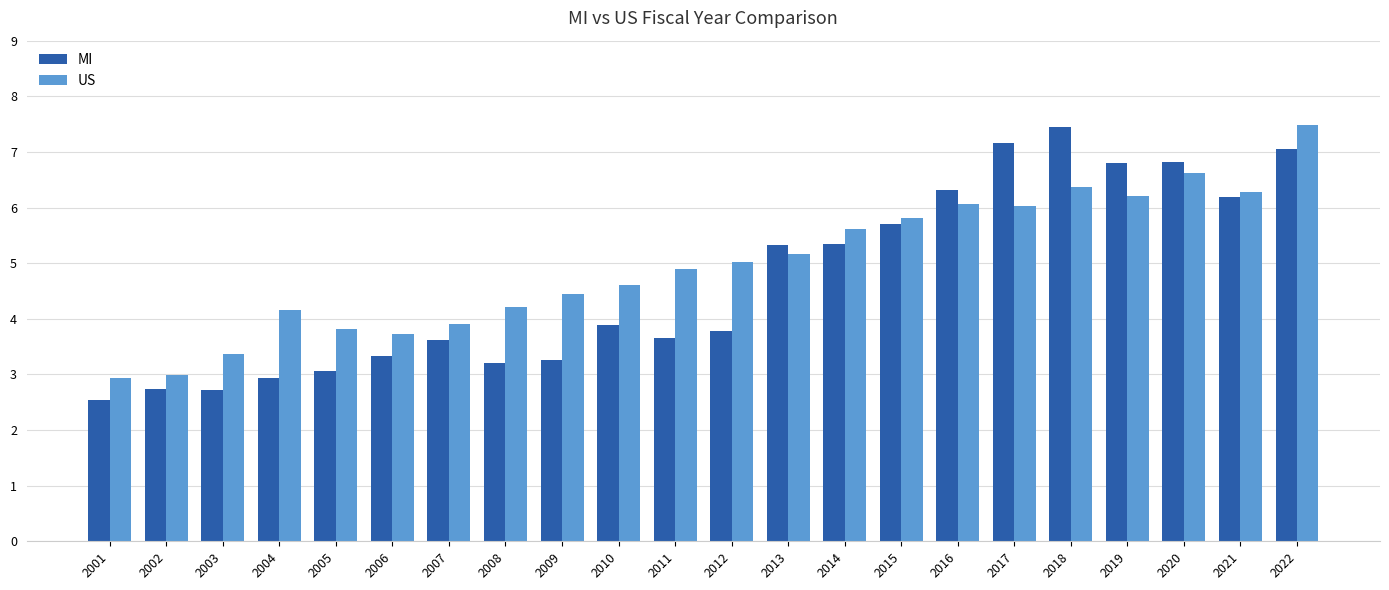

Read the US value at 2019.

6.2